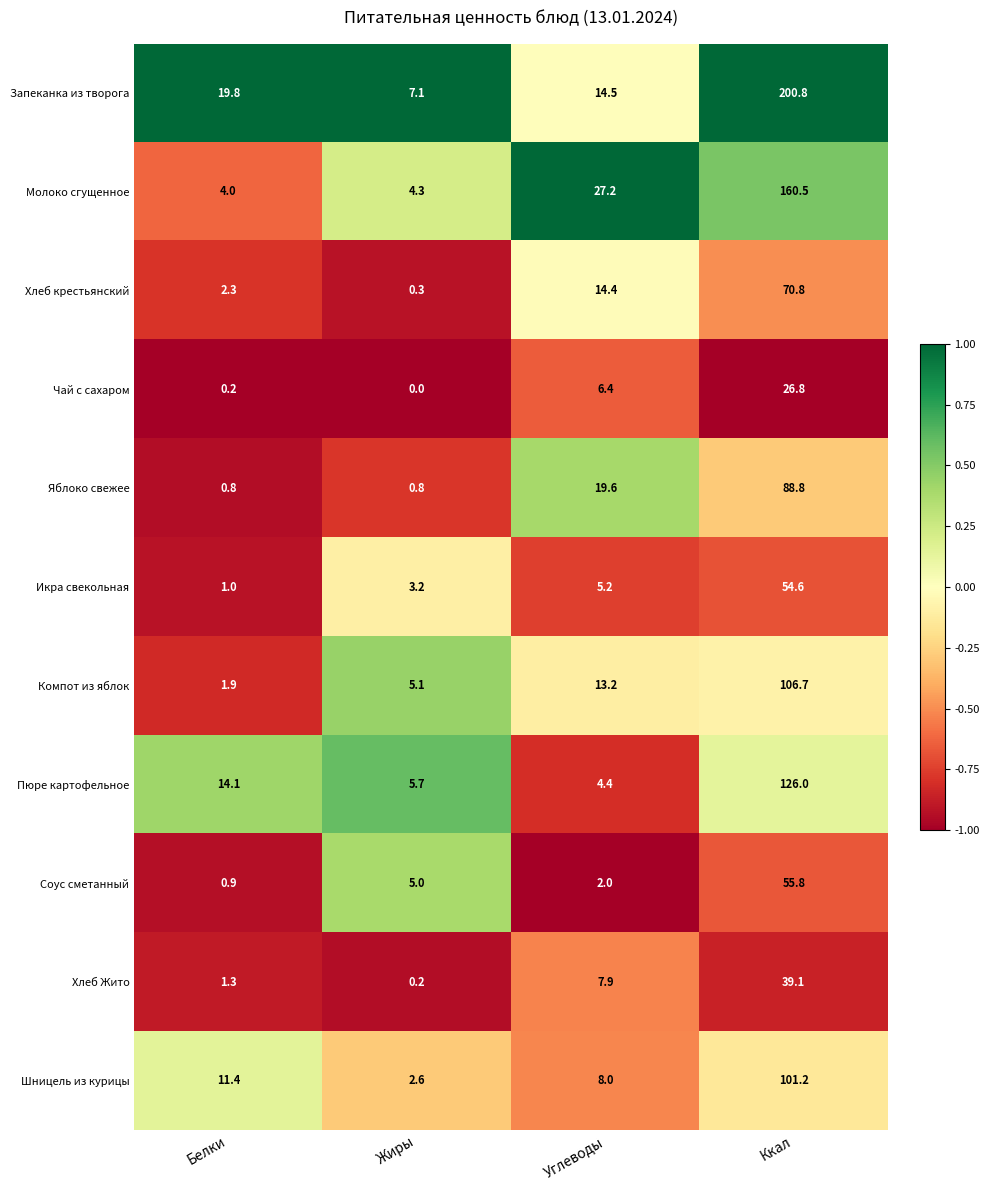

Which series has the largest total across all categories?

Запеканка из творога